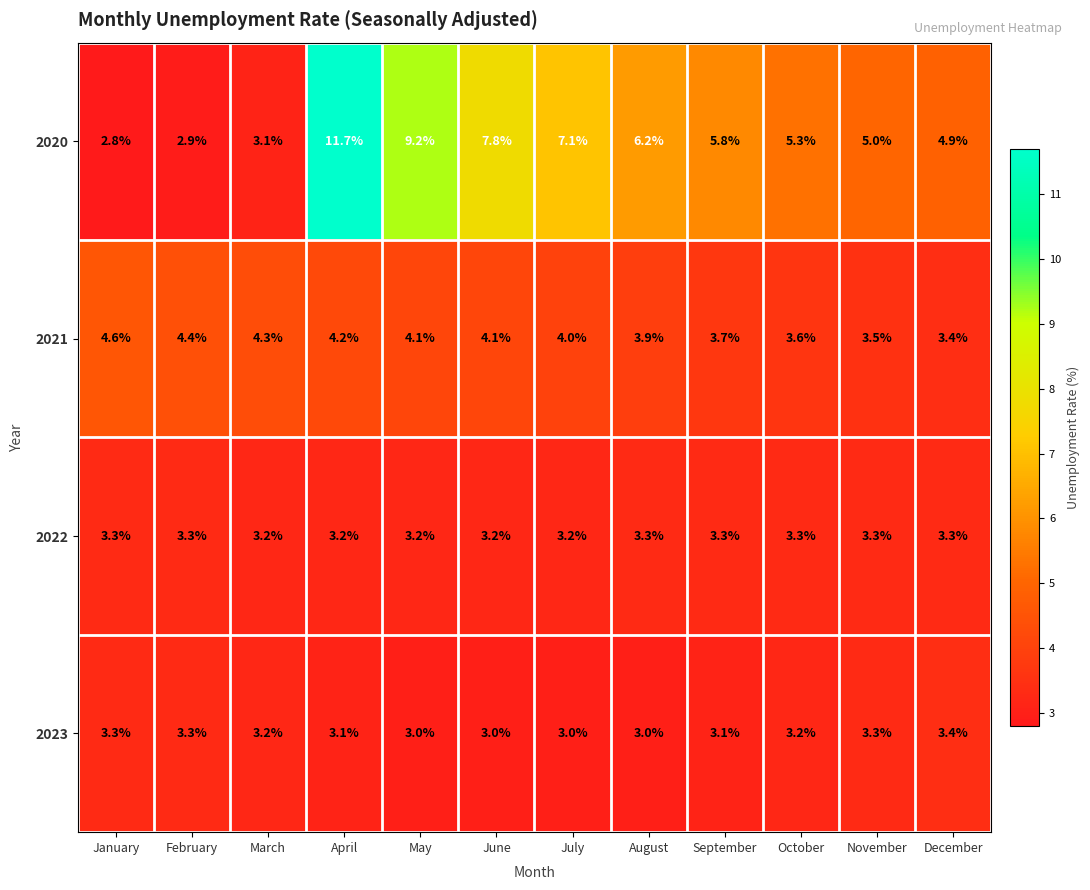

At which label does 2021 reach its peak?

January